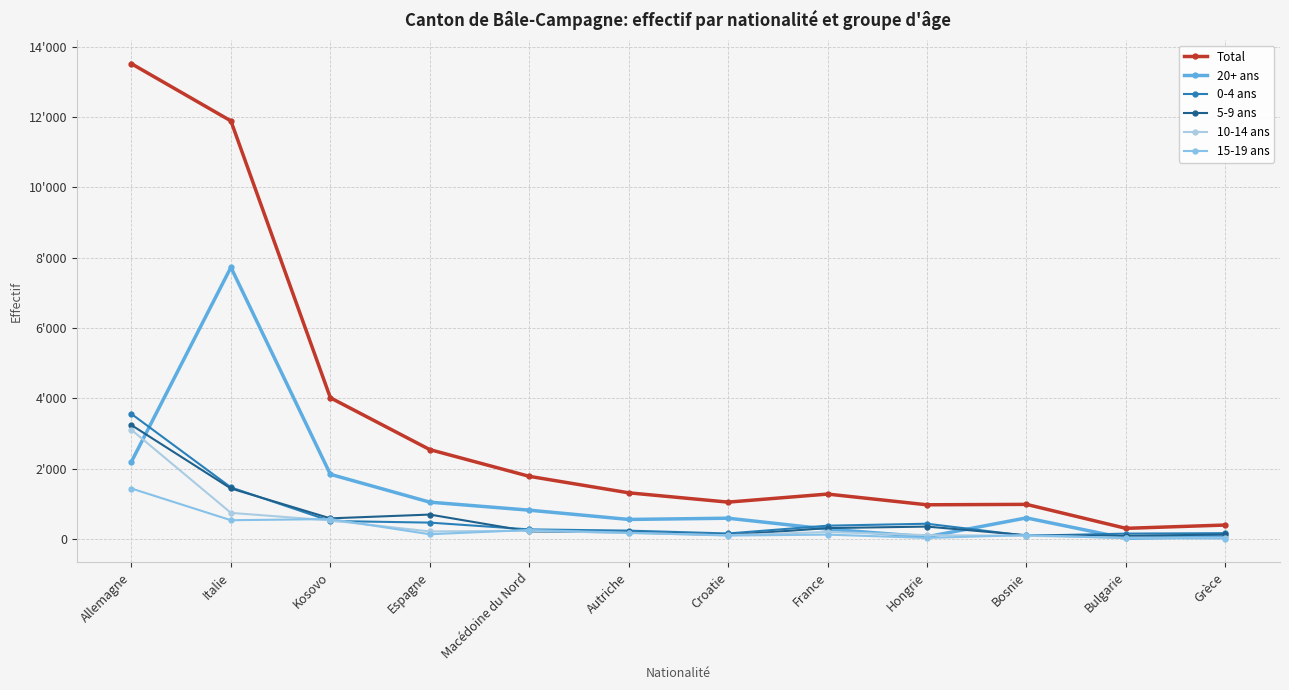

At which label is Total closest to 6908?

Kosovo